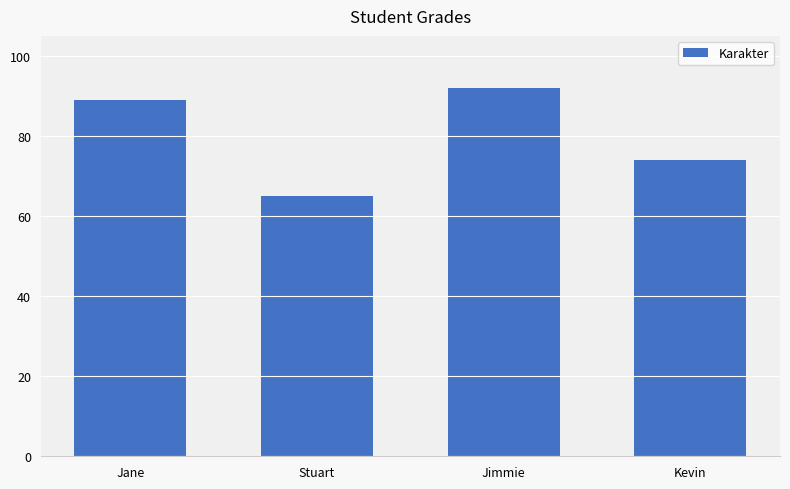

Reading left to right, extract all data points from this chart.

Jane=89	Stuart=65	Jimmie=92	Kevin=74